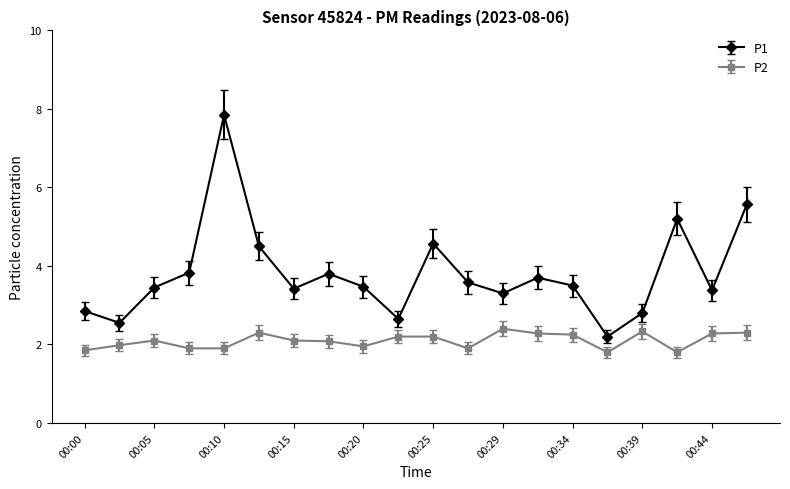

List the series in order of their overall mean, highest first.

P1, P2